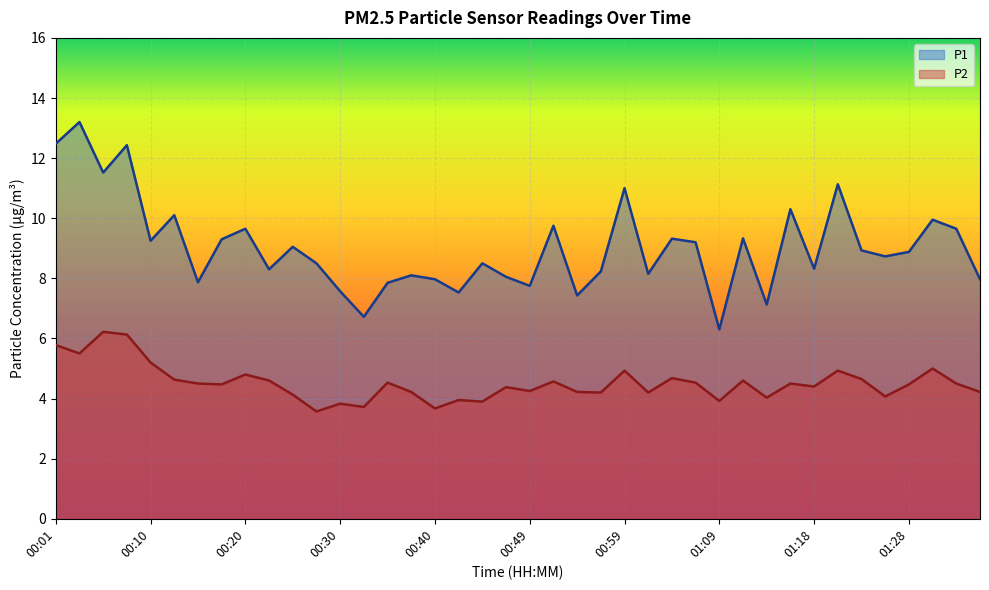

What is the maximum value for P2?

6.2